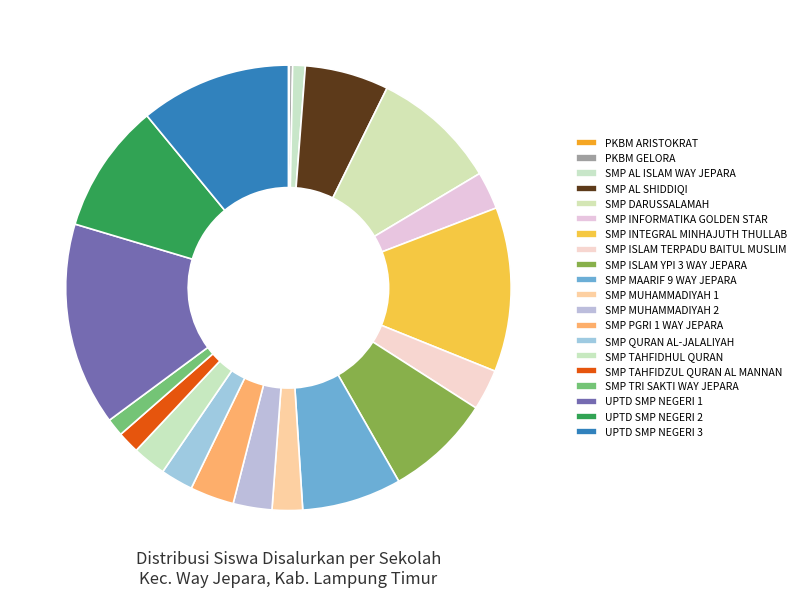

Between UPTD SMP NEGERI 1 and SMP DARUSSALAMAH, which is larger?

UPTD SMP NEGERI 1